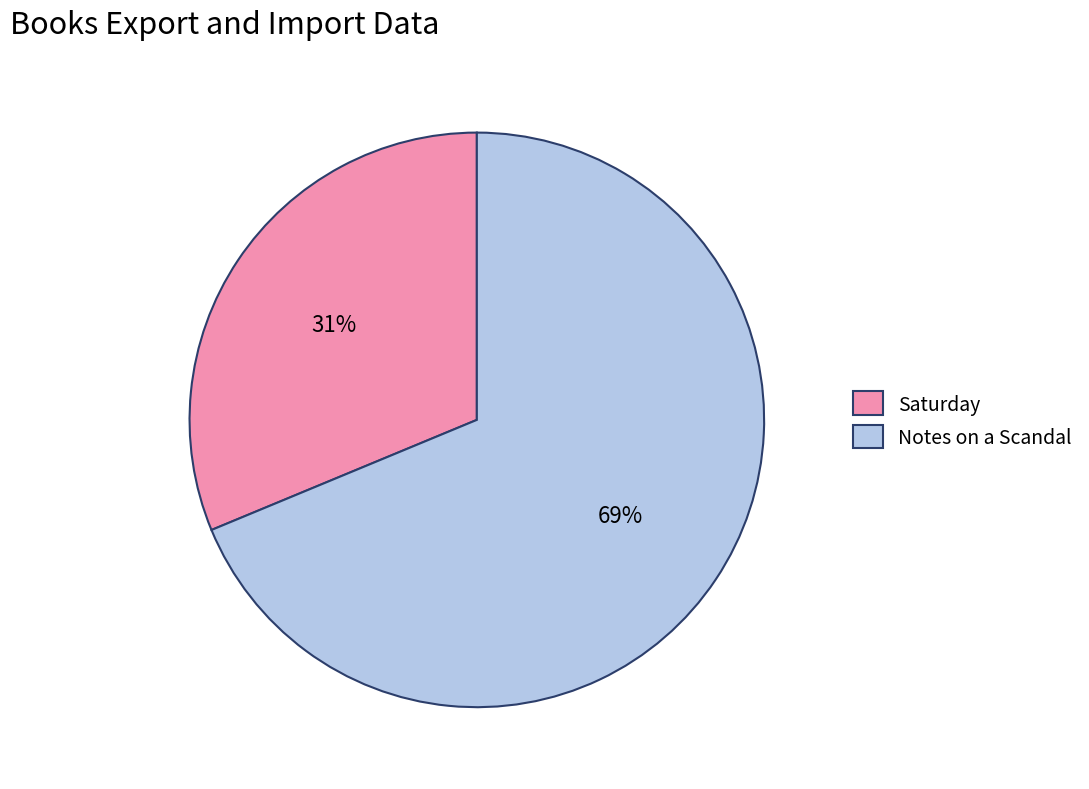

Between Notes on a Scandal and Saturday, which is larger?

Notes on a Scandal